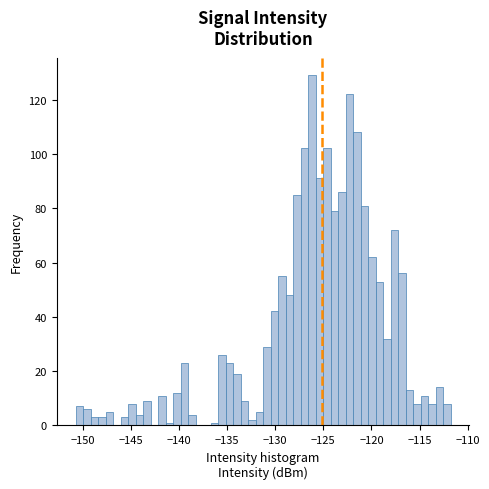

Read against the x-axis, roughly where is the centre of the tallest bar?

-126.0